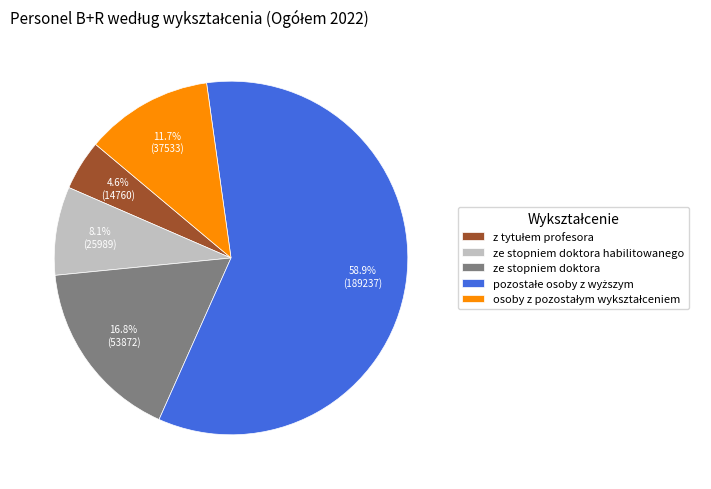

True or false: ze stopniem doktora habilitowanego accounts for 8% of the total.

True